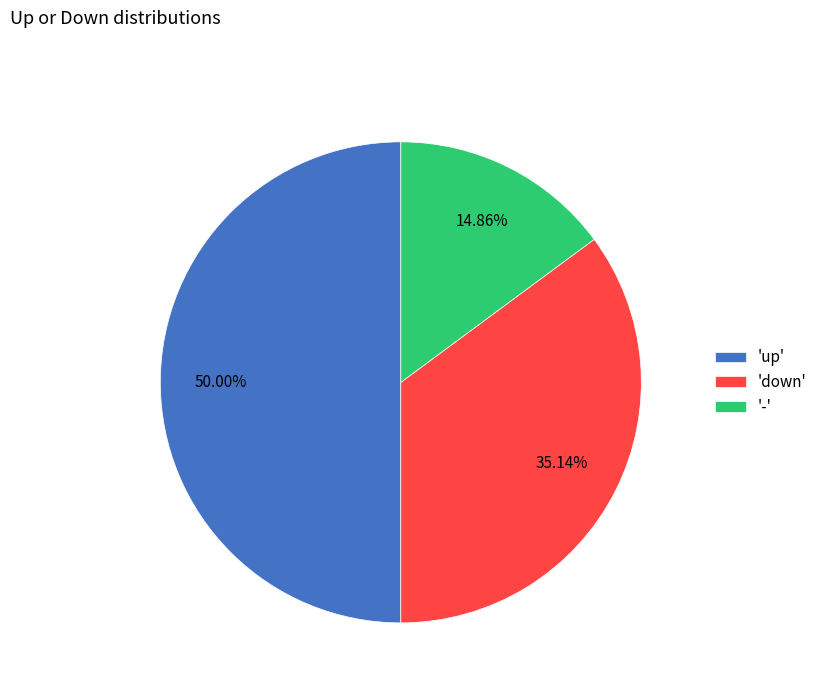

Do 'up' and 'down' together represent more than half of the pie?

Yes